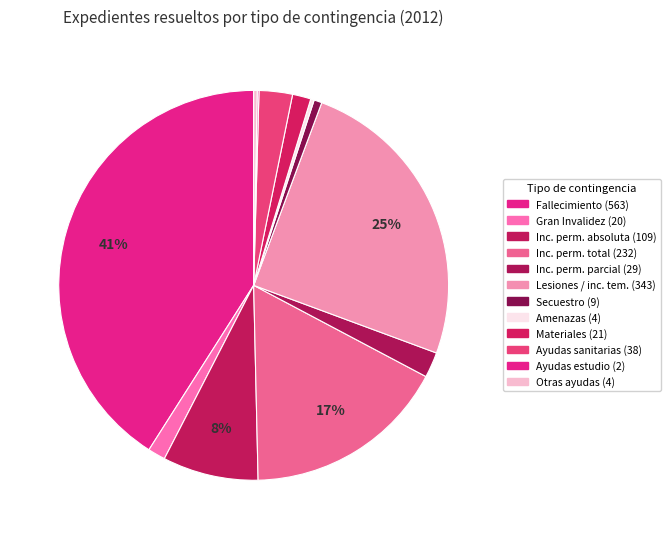

Which slice is the smallest?

Ayudas estudio